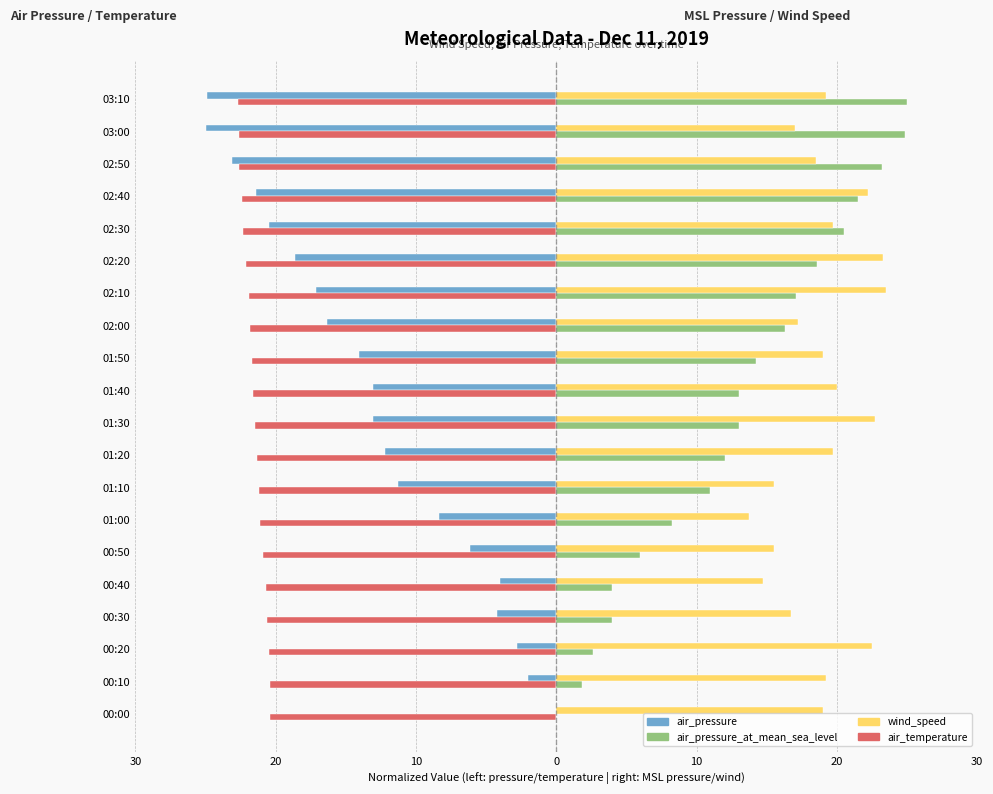

What are all the series names shown in the legend?

air_pressure, air_pressure_at_mean_sea_level, wind_speed, air_temperature